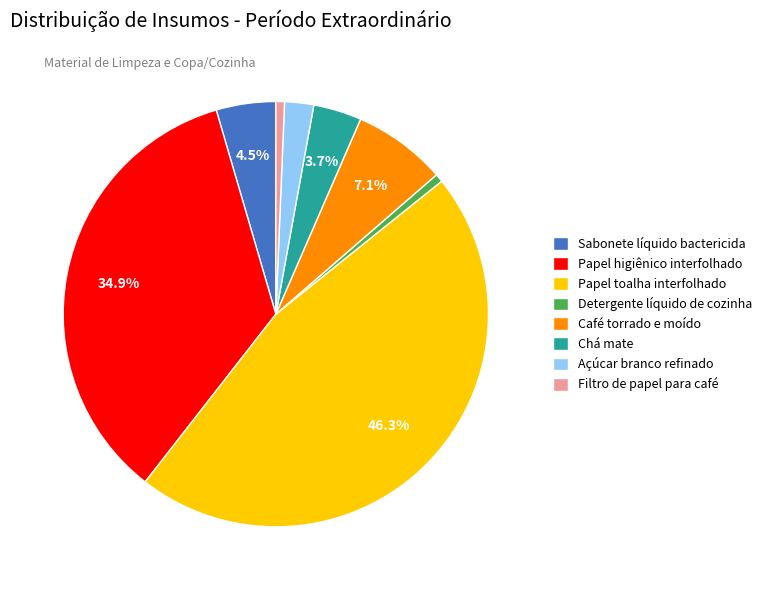

Approximately how many times larger is the value at Açúcar branco refinado compared to Café torrado e moído?

0.3